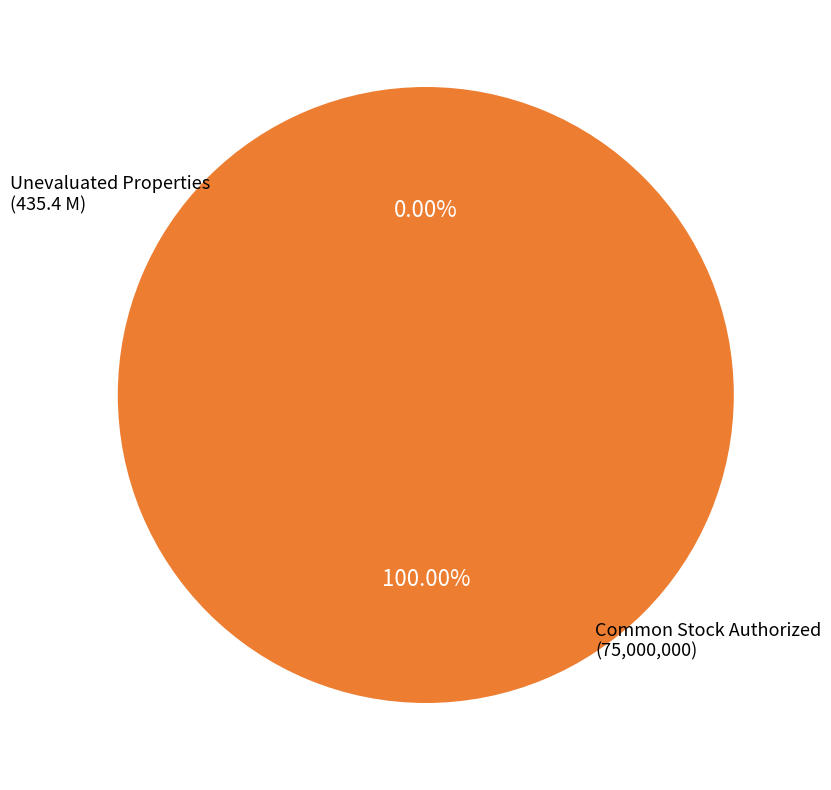

Does any single category account for the majority?

Yes